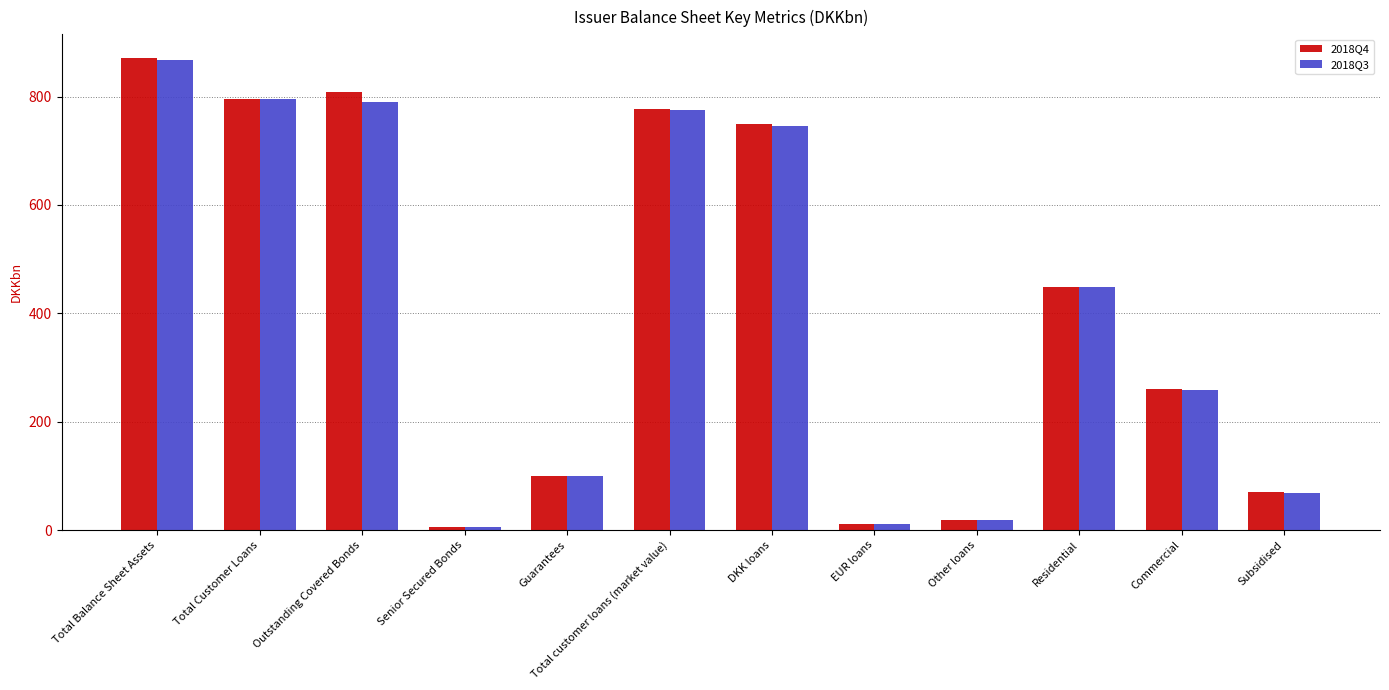

What is the value of the 2018Q4 bar at the 1st from the left?

871.2